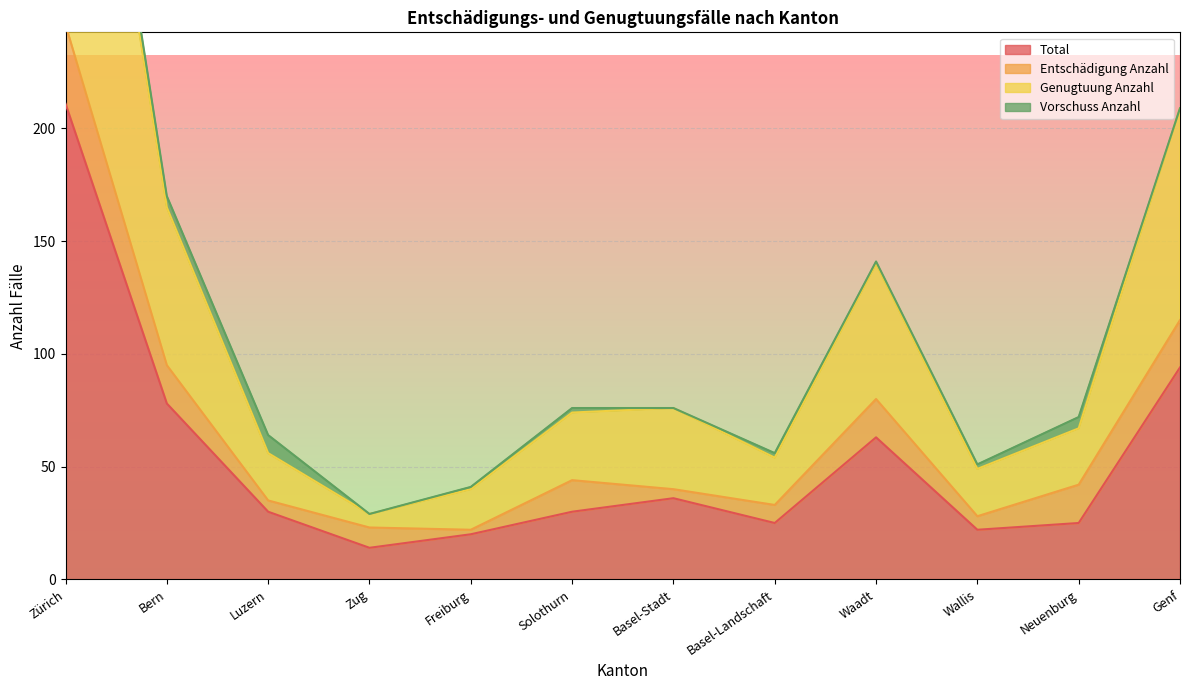

The value of Genugtuung Anzahl at Zug is 41. True or false?

False